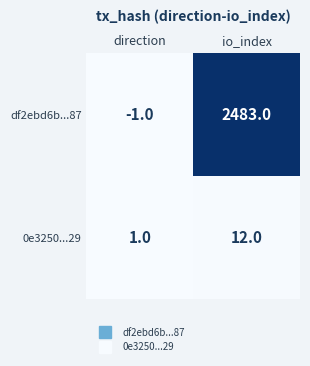

Rank the series by their maximum value, from lowest to highest.

0e3250...29, df2ebd6b...87